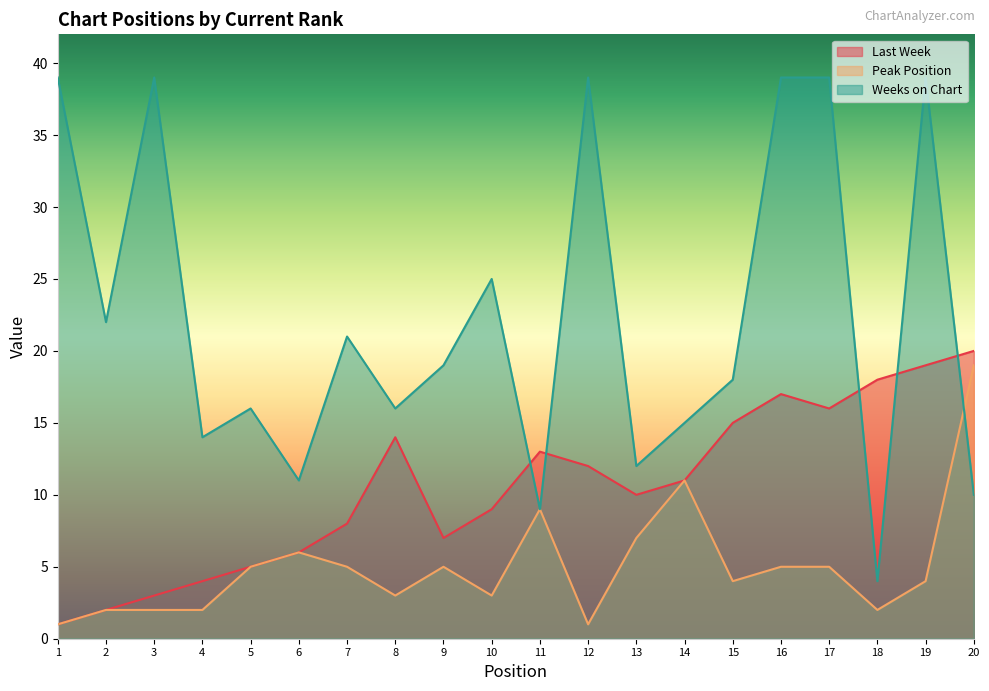

In Peak Position, how many points are higher than both neighbors (excluding endpoints)?

4